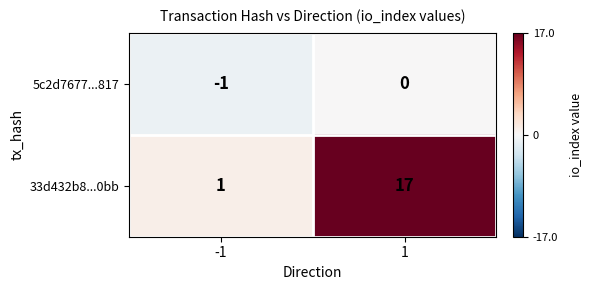

Which series has the largest range (max minus min)?

33d432b8...0bb